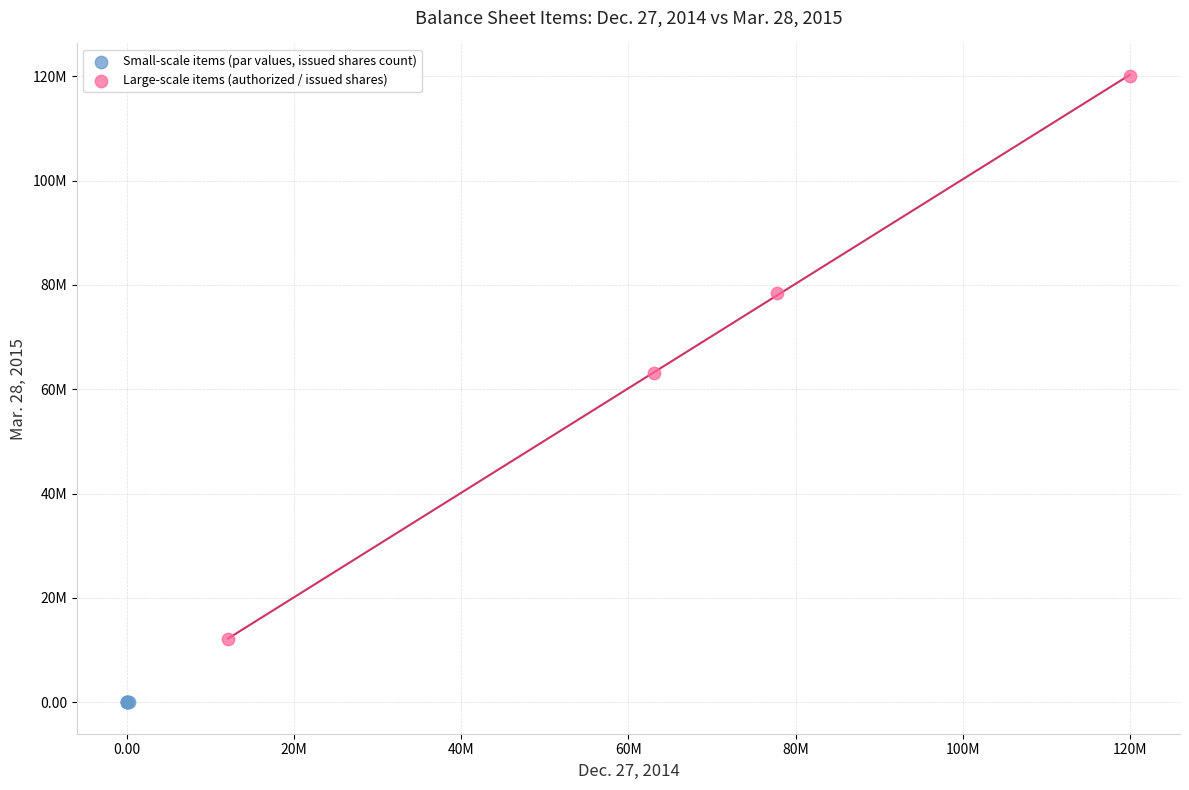

Which series has the largest Y range (max minus min)?

Large-scale items (authorized / issued shares)